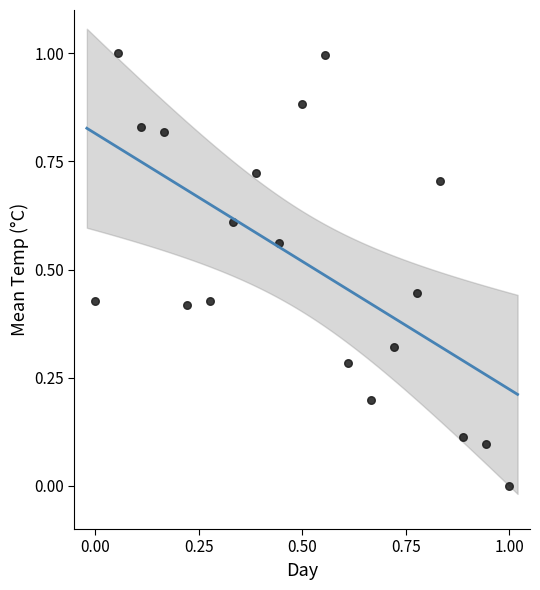

What is the range of X values (max minus min)?

1.0